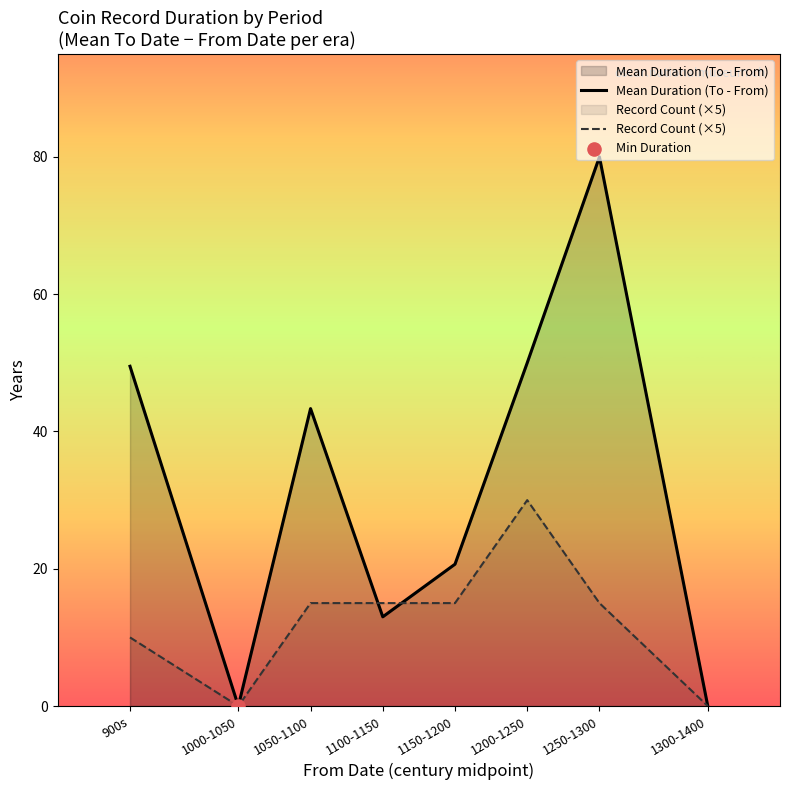

What position from the left is 1000-1050?

2